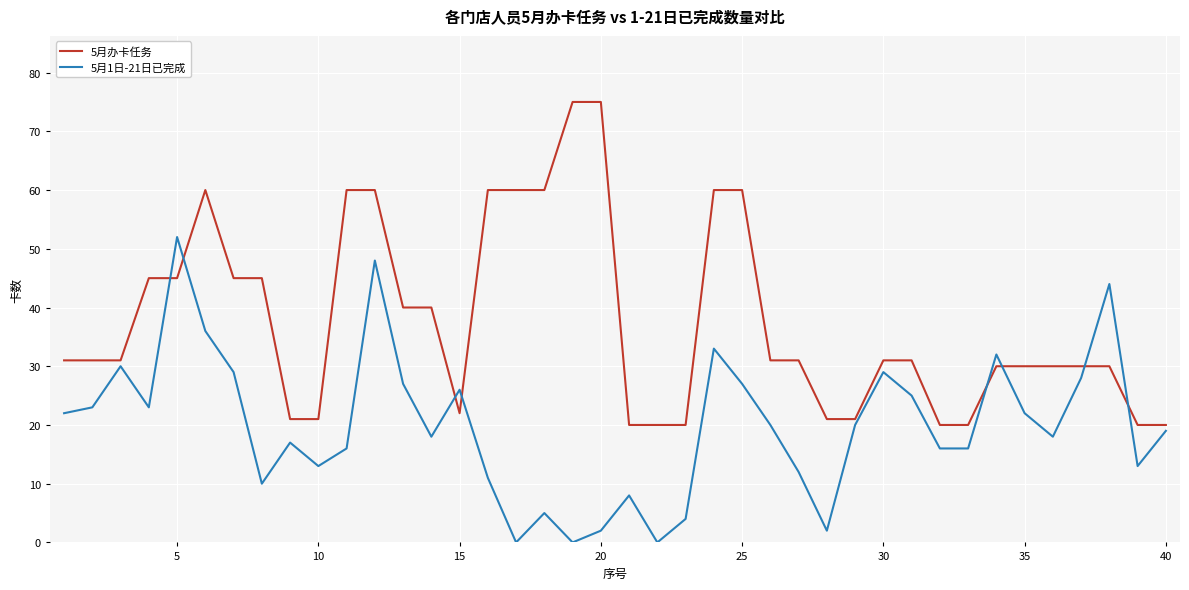

What is the maximum value shown in the chart?

75